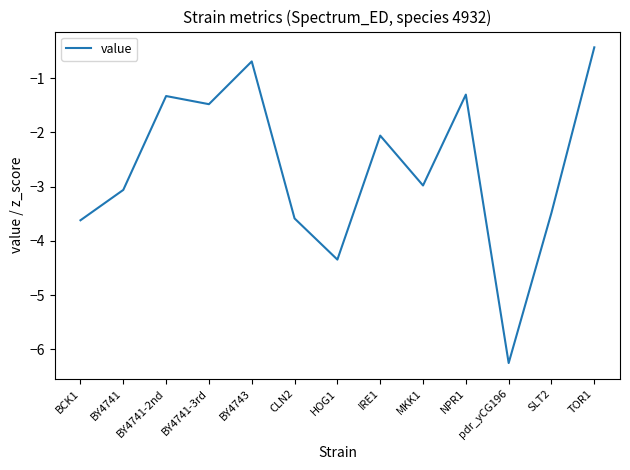

What is the smallest value displayed?

-6.3